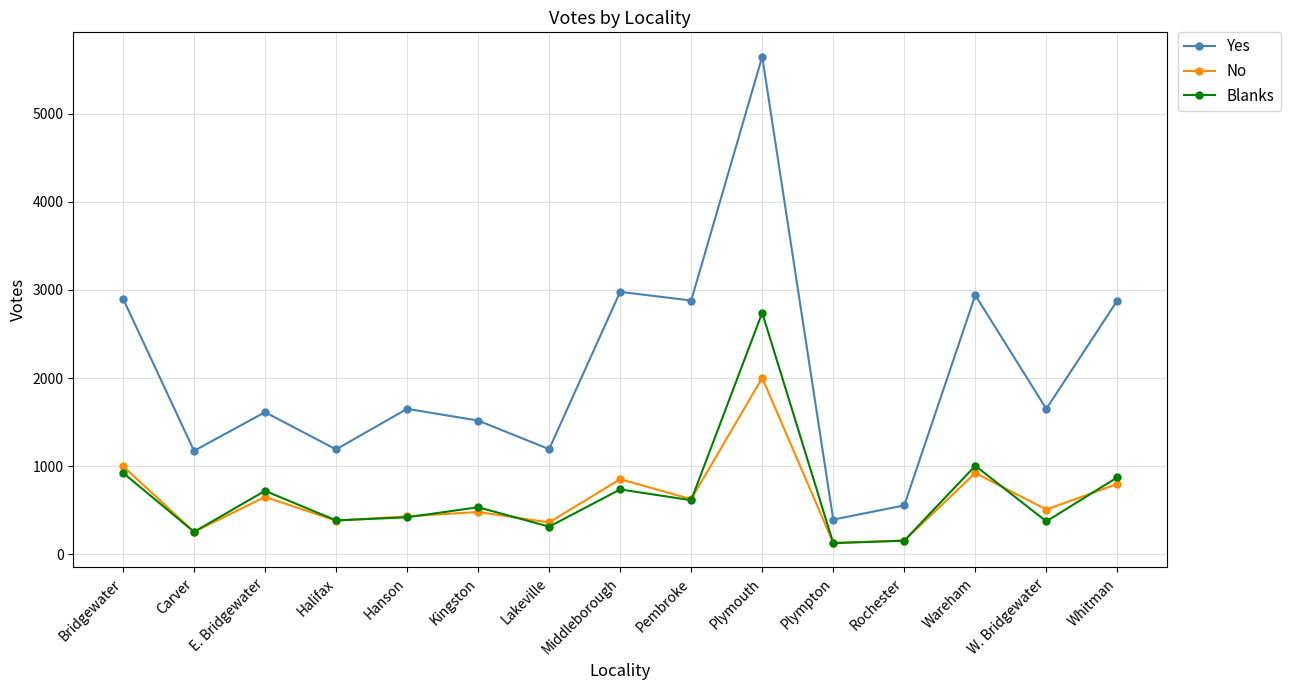

True or false: Blanks and Yes cross at least once.

False